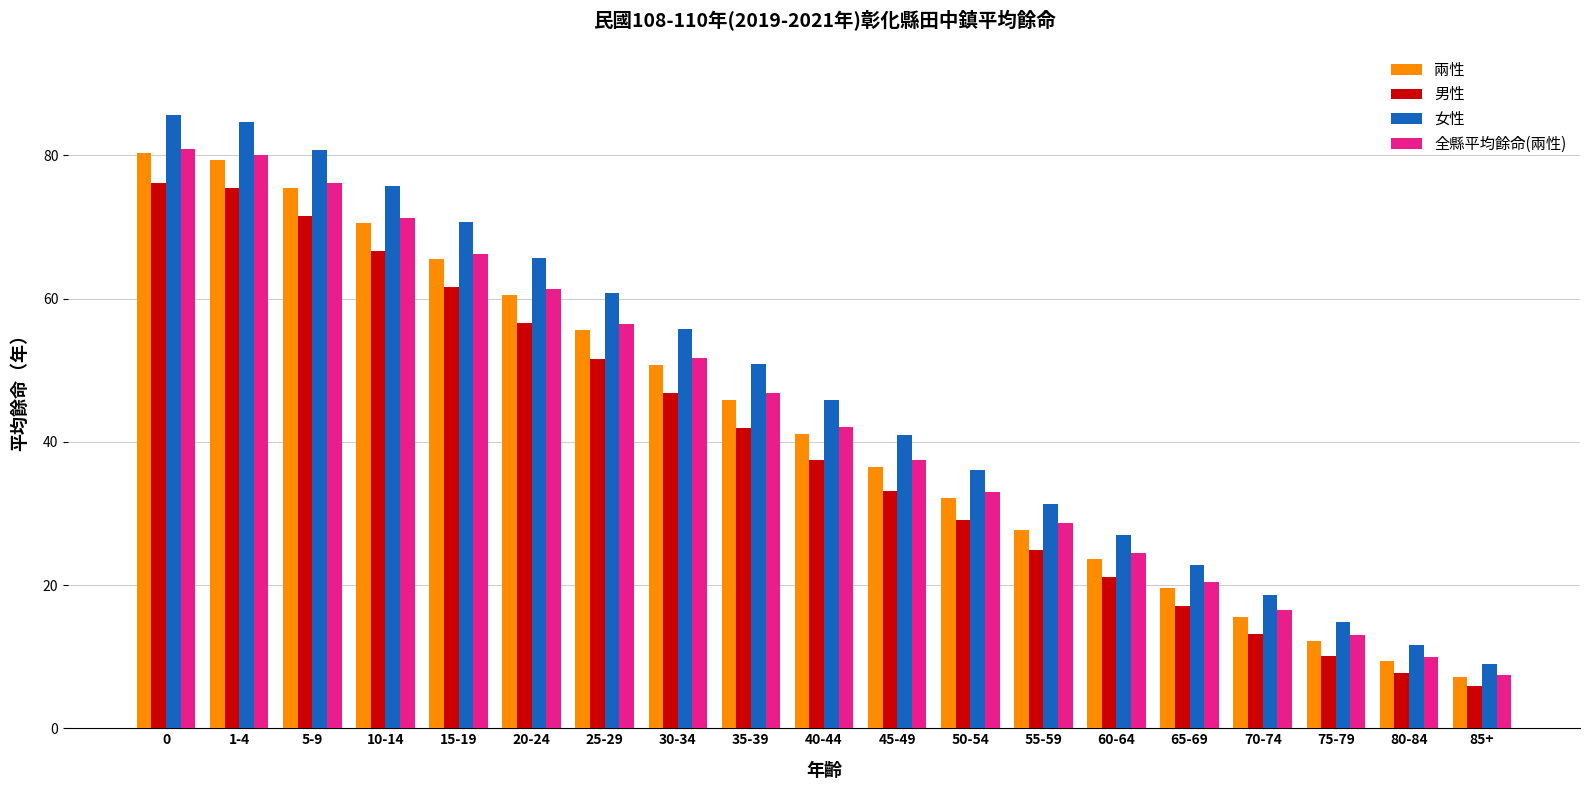

List the labels in order of 兩性 value, largest first.

0, 1-4, 5-9, 10-14, 15-19, 20-24, 25-29, 30-34, 35-39, 40-44, 45-49, 50-54, 55-59, 60-64, 65-69, 70-74, 75-79, 80-84, 85+